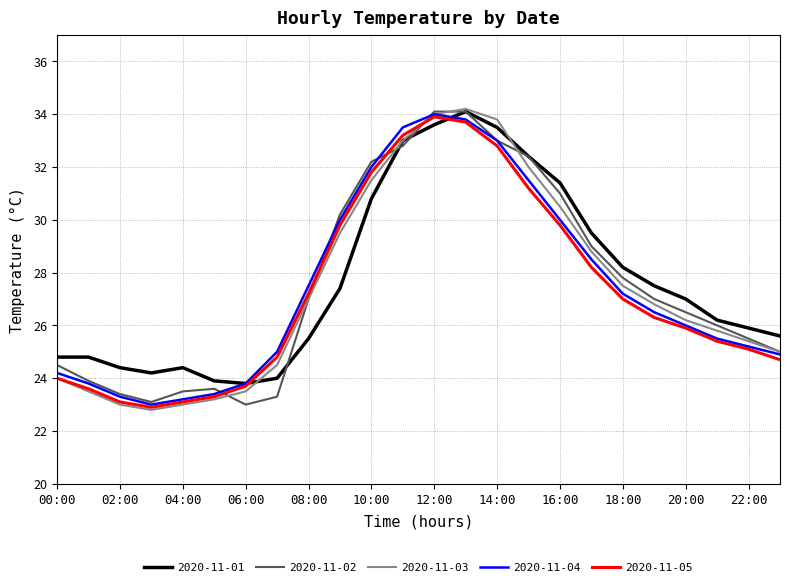

True or false: 2020-11-02 and 2020-11-05 cross at least once.

True